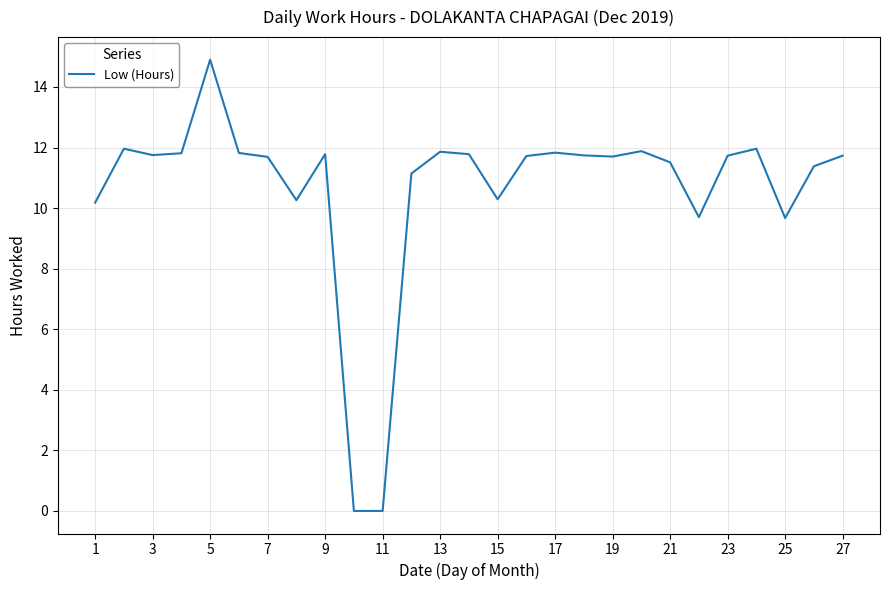

What is the maximum value shown in the chart?

14.9